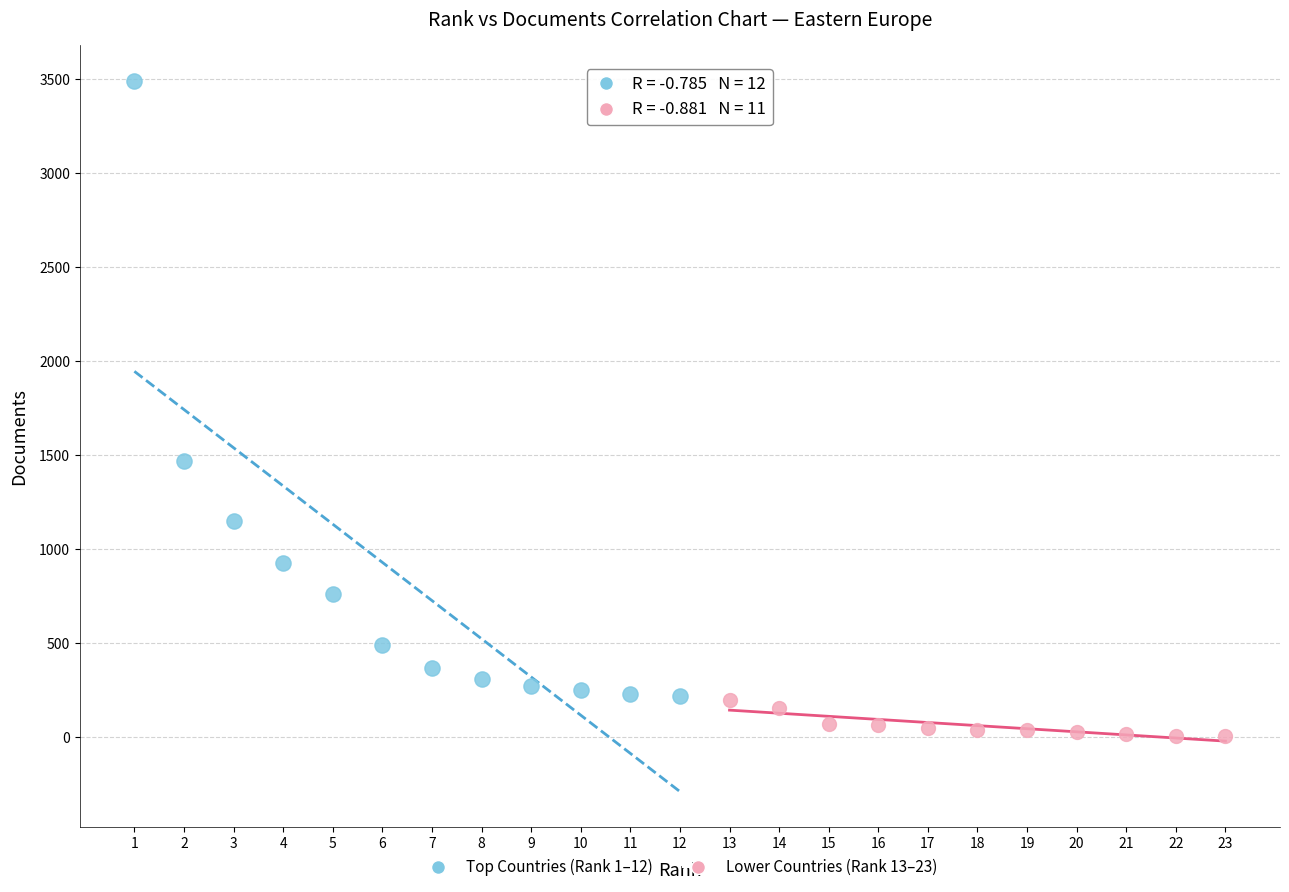

Which series reaches the minimum Y coordinate?

Lower Countries (Rank 13–23)